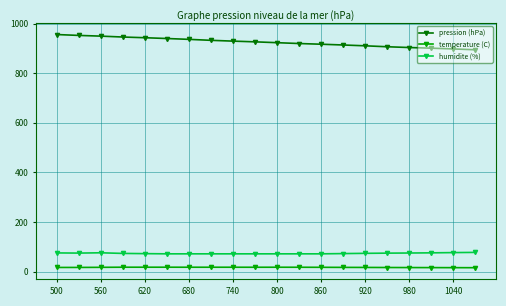

Rank the series by their maximum value, from highest to lowest.

pression (hPa), humidite (%), temperature (C)